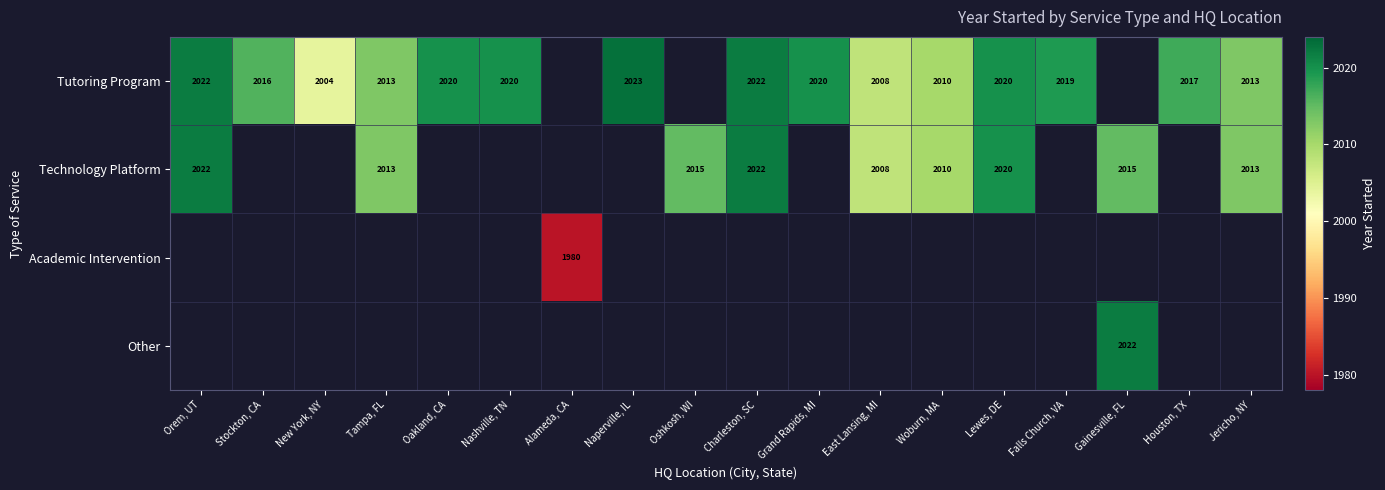

What is the difference between the Tutoring Program values at Jericho, NY and Houston, TX?

4